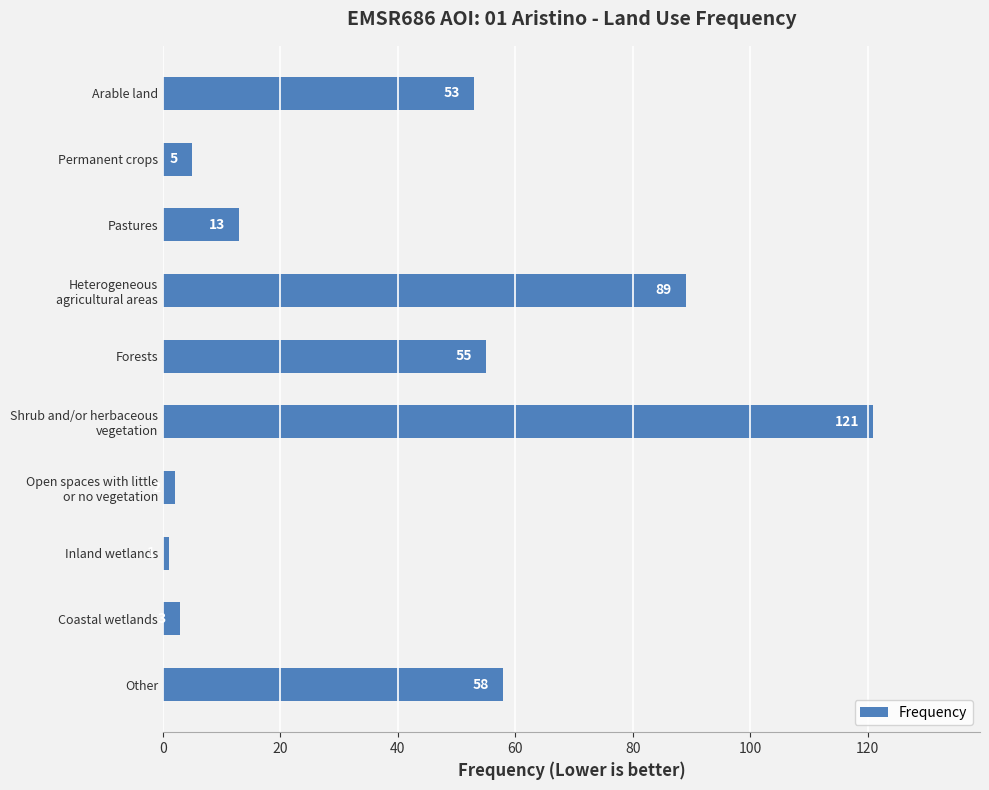

How many bars are there in total?

10